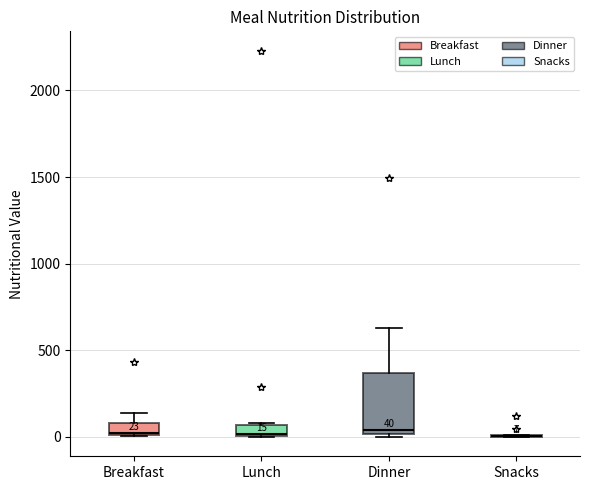

Which box is the tallest, from its lower edge to its upper edge?

Dinner